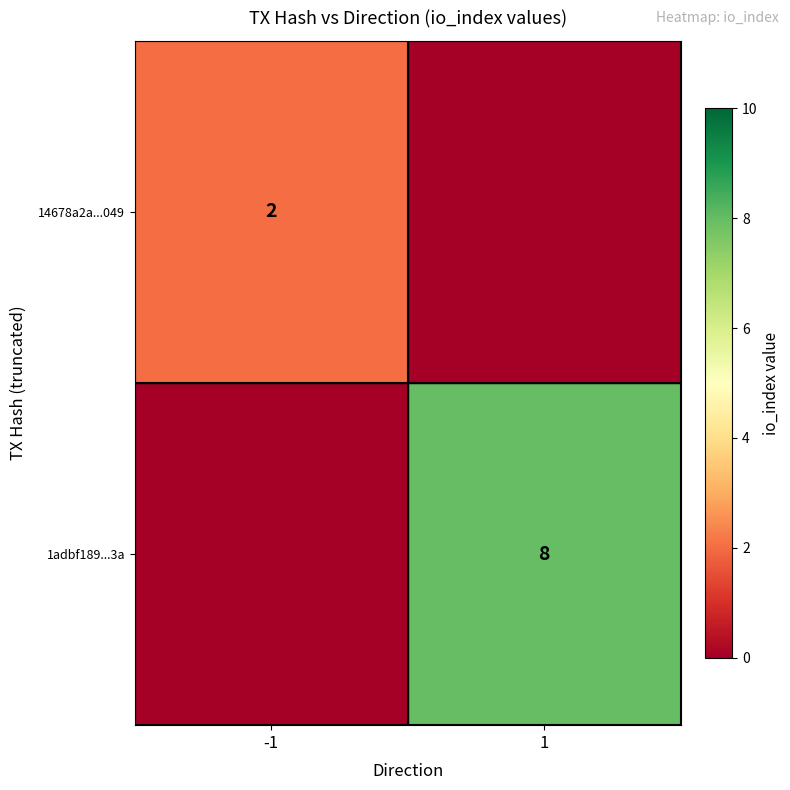

True or false: 14678a2a...049 has a value of 2 at -1.

True